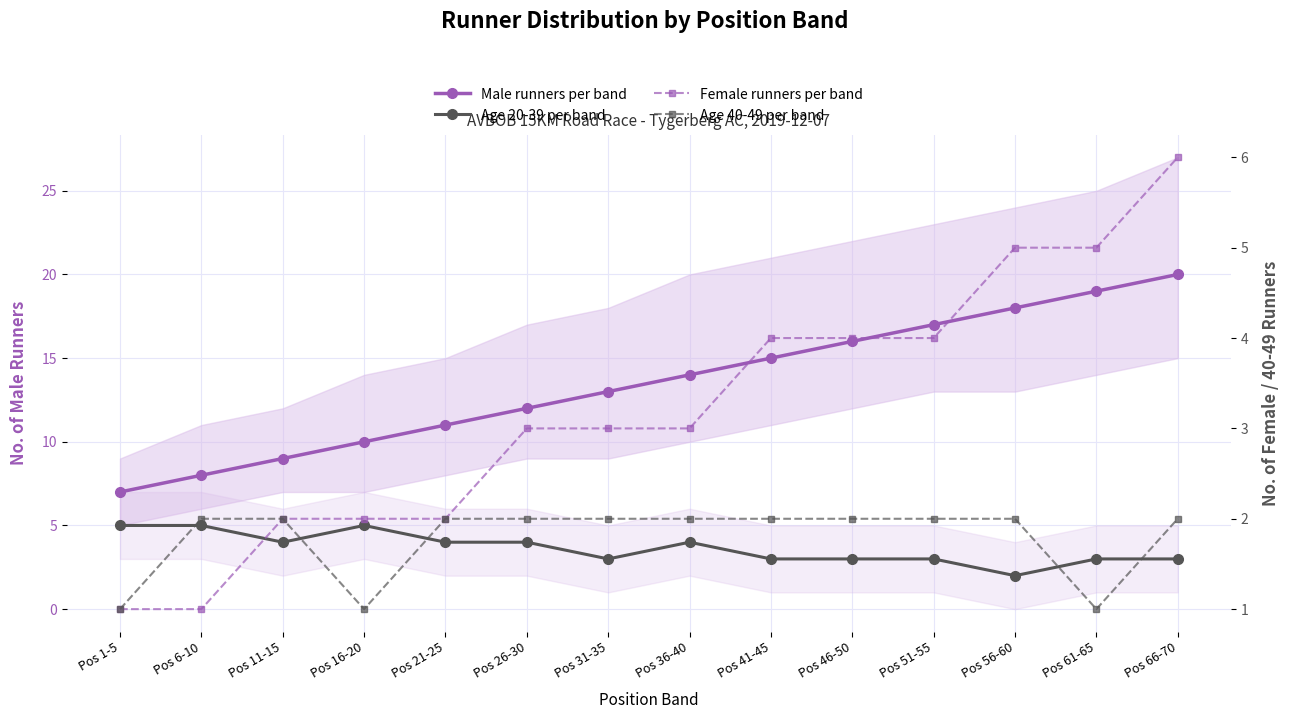

True or false: Age 40-49 per band has a value of 1 at Pos 36-40.

False